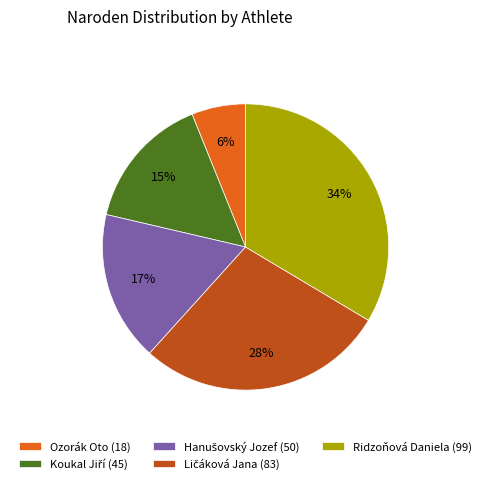

Which category has the biggest portion of the pie?

Ridzoňová Daniela (99)